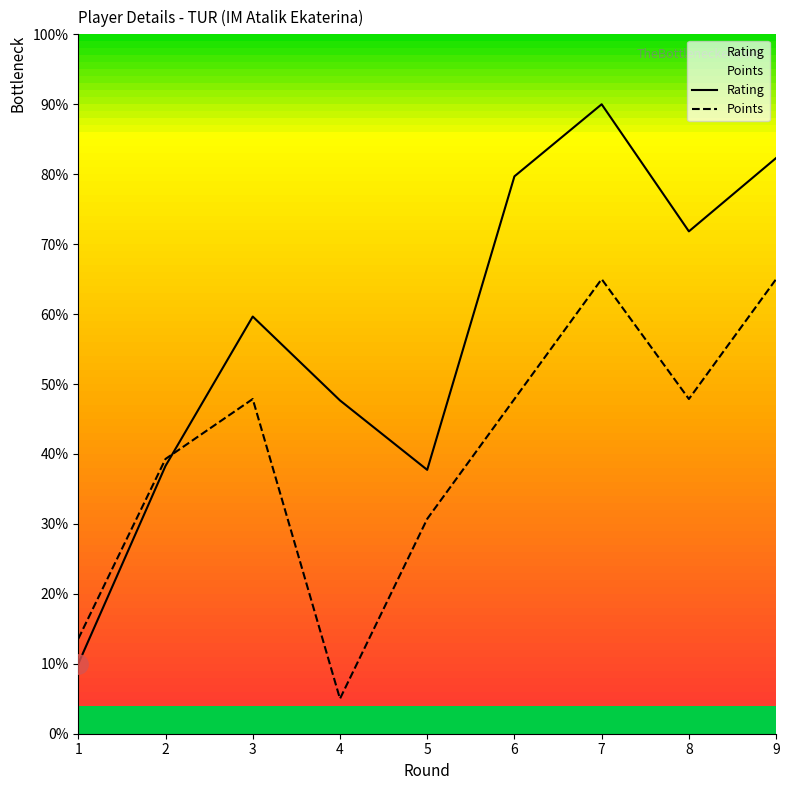

True or false: Rating and Points intersect in this chart.

True